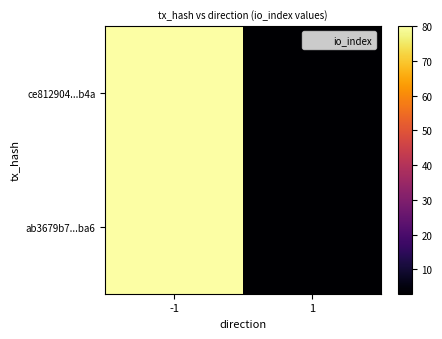

Reading left to right, what are all the values shown in this chart?

ce812904...b4a: -1=80	1=3
ab3679b7...ba6: -1=80	1=3